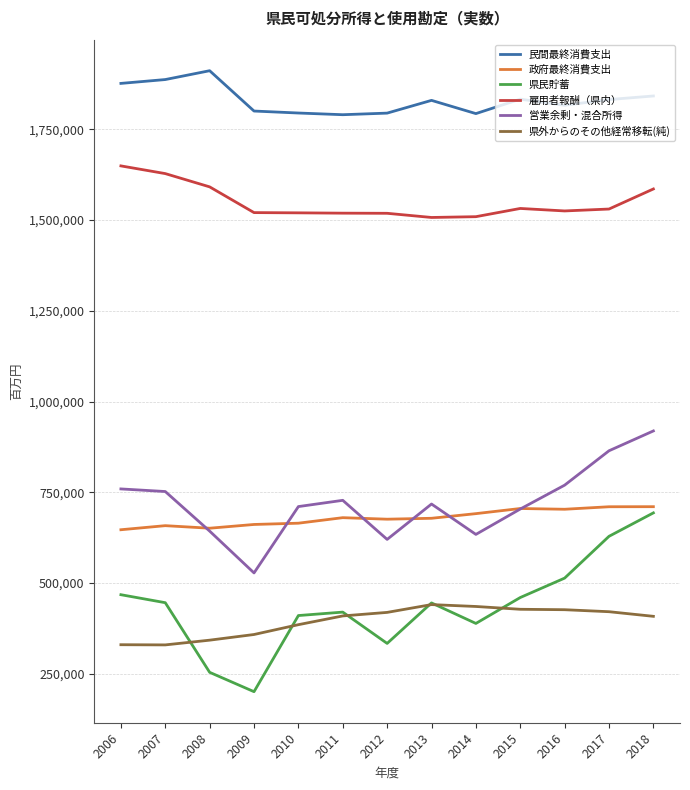

True or false: 県外からのその他経常移転(純) and 政府最終消費支出 cross at least once.

False